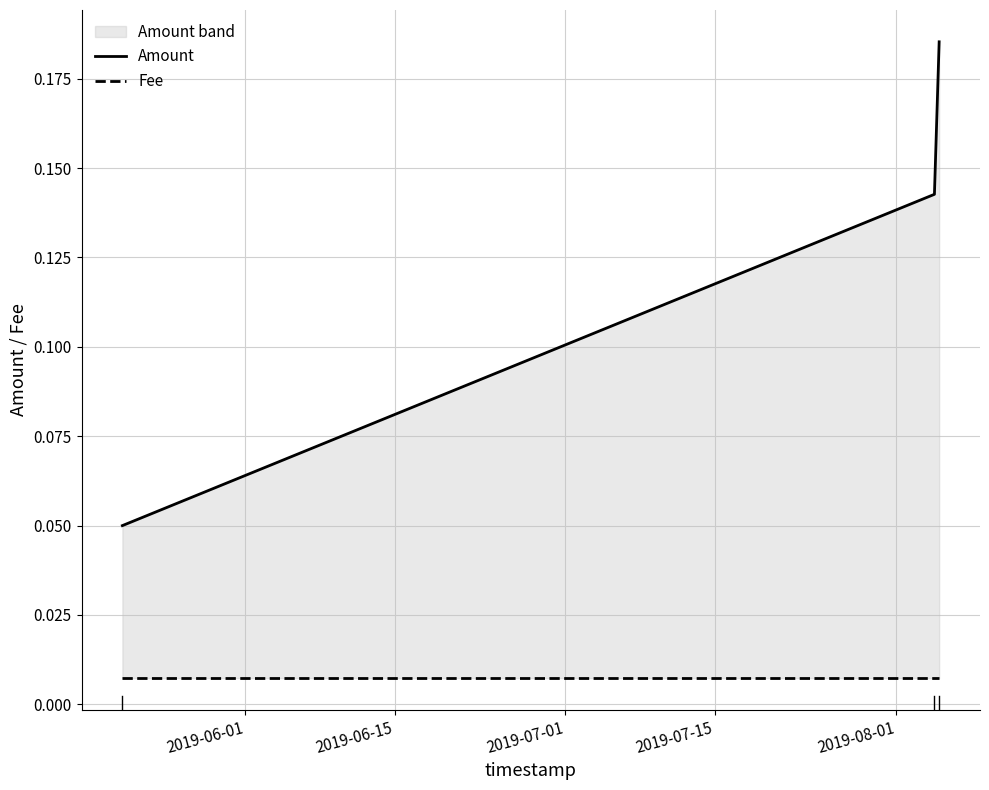

Between 2019-06-15 and 2019-07-01, which series saw the biggest shift?

Amount